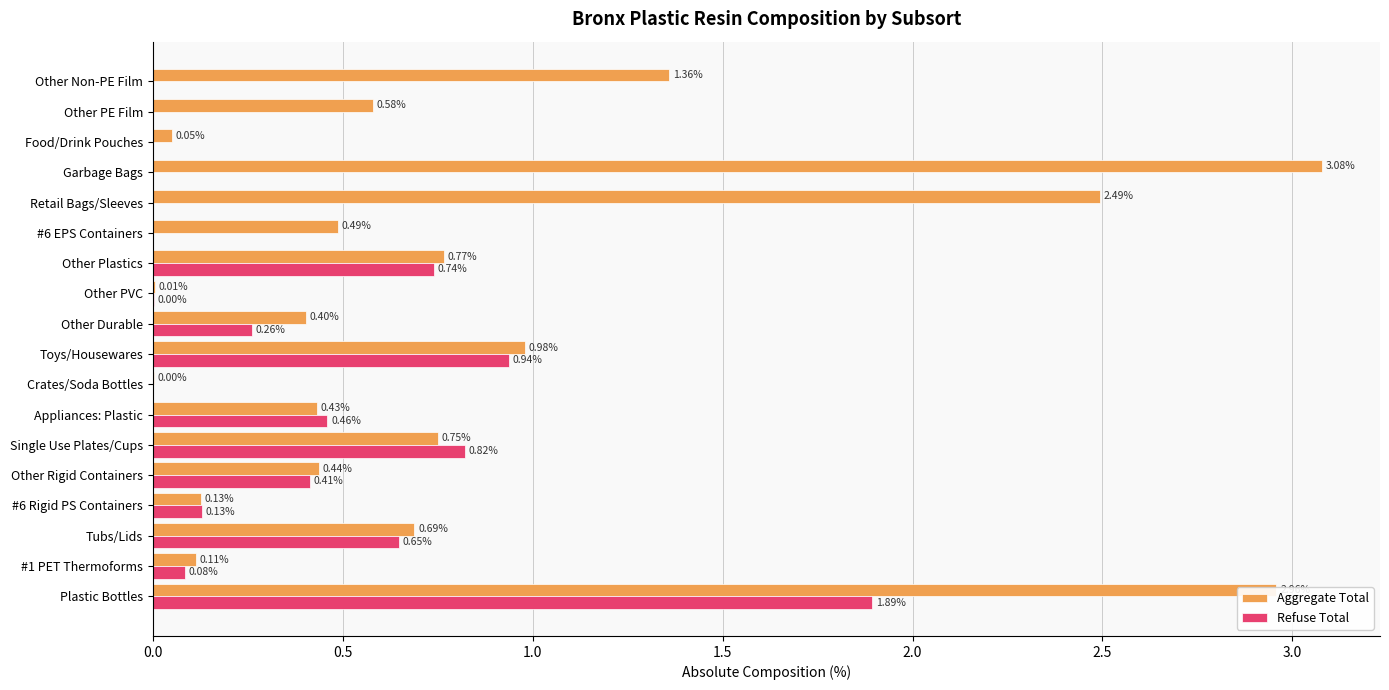

Which series has the largest range (max minus min)?

Aggregate Total